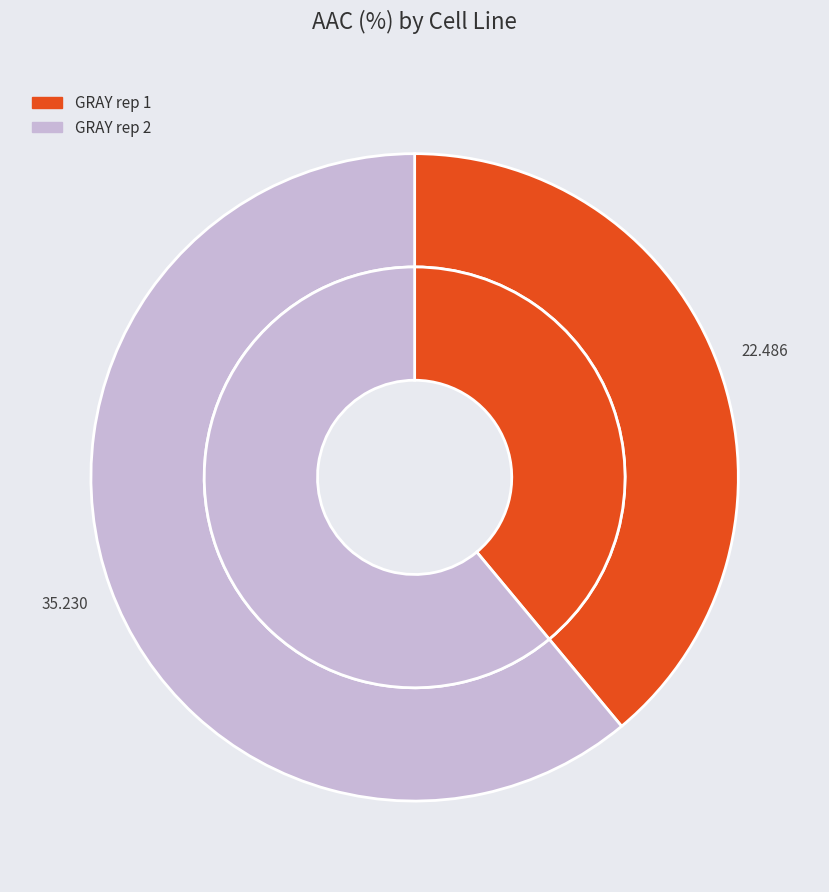

What is the change in value from GRAY rep 1 to GRAY rep 2?

+12.7